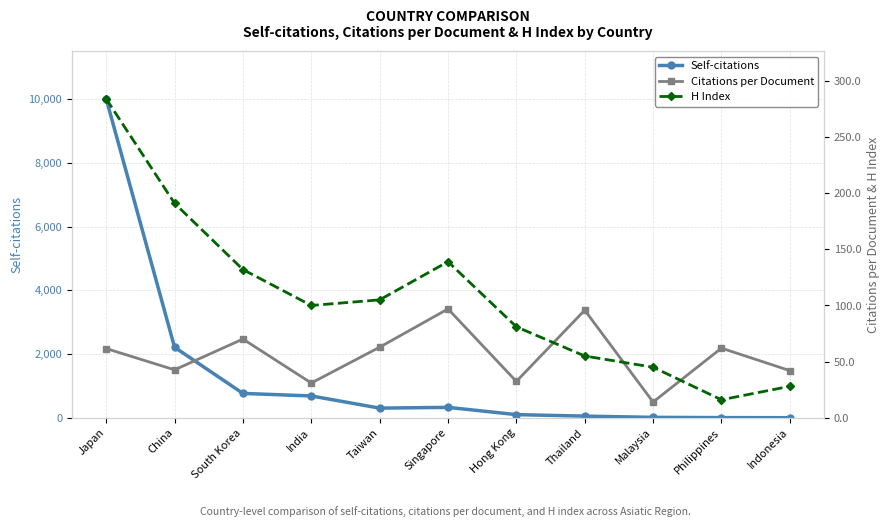

What value does the Self-citations series have at Philippines?

4